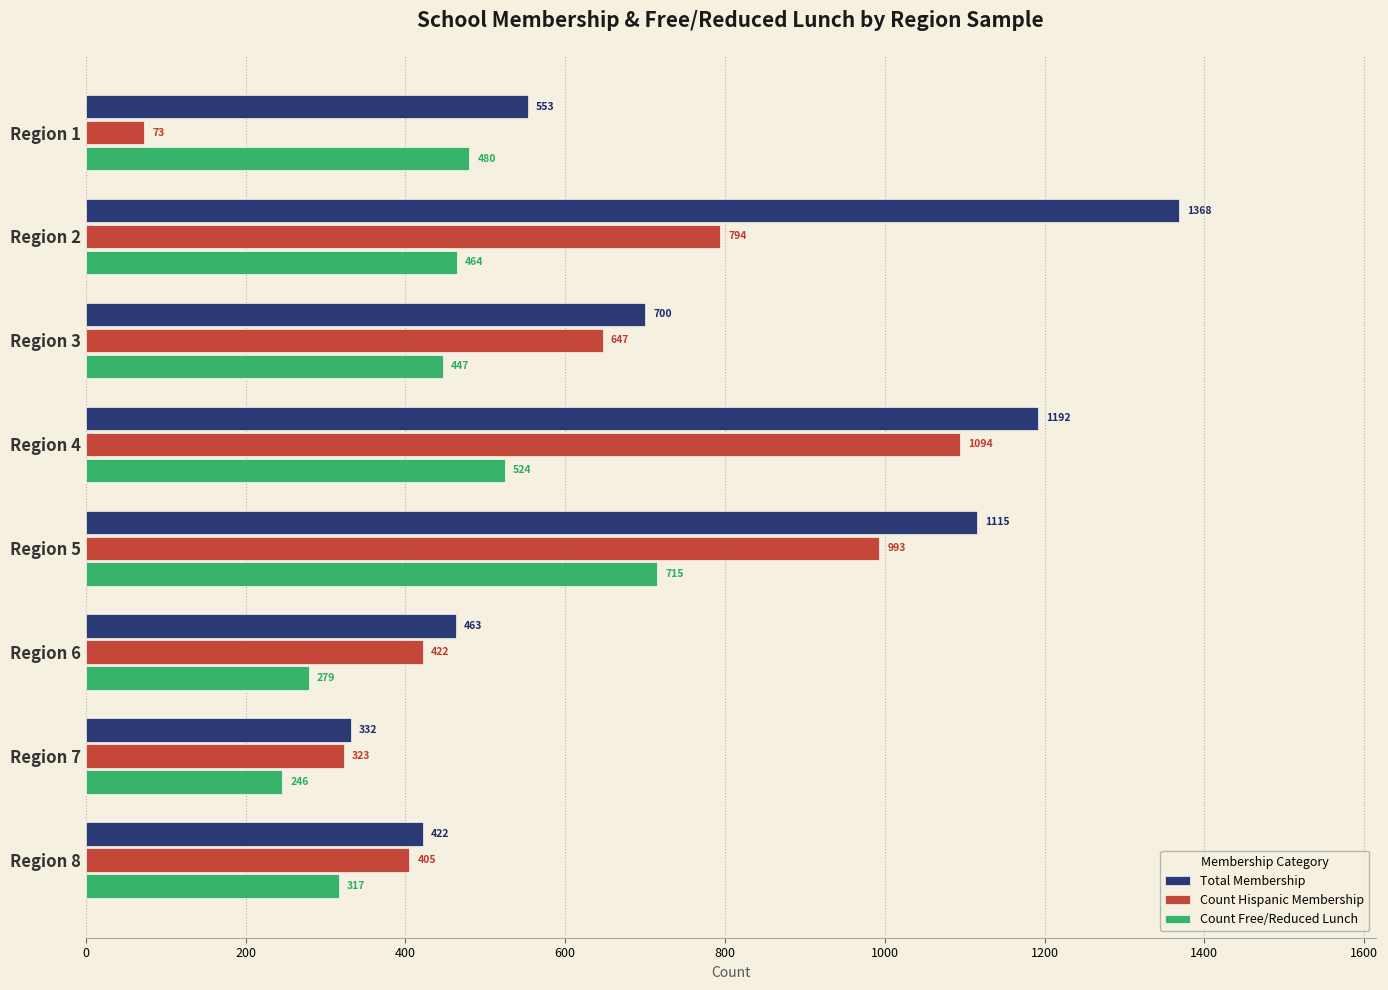

Which series changed the most between Region 4 and Region 6?

Total Membership